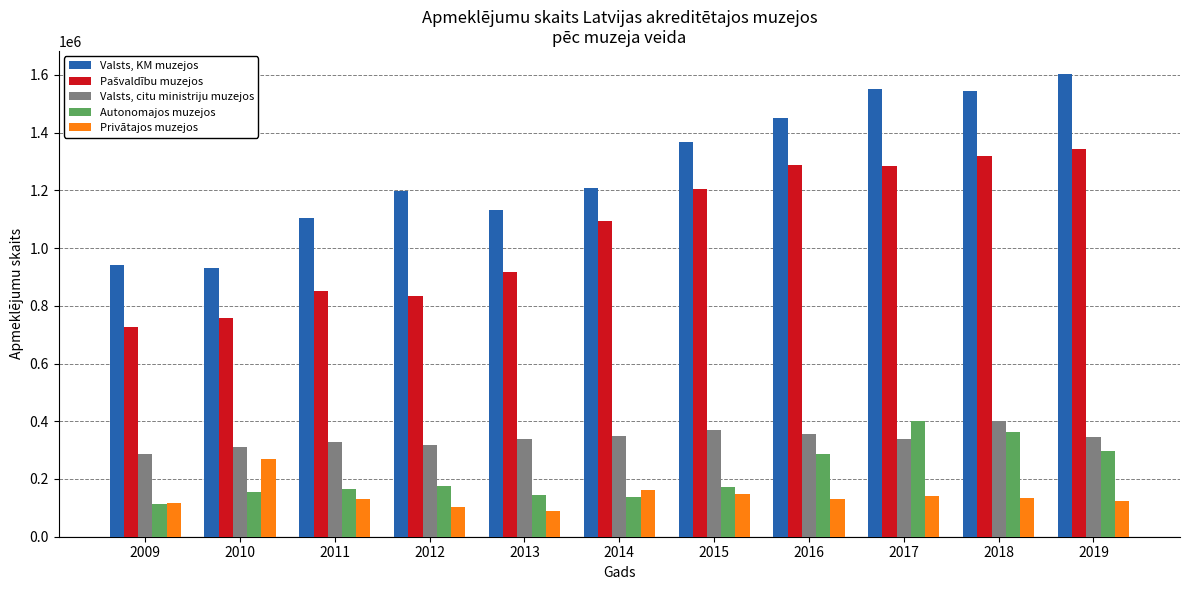

What is the spread (max minus min) of values at 2016?

1322048